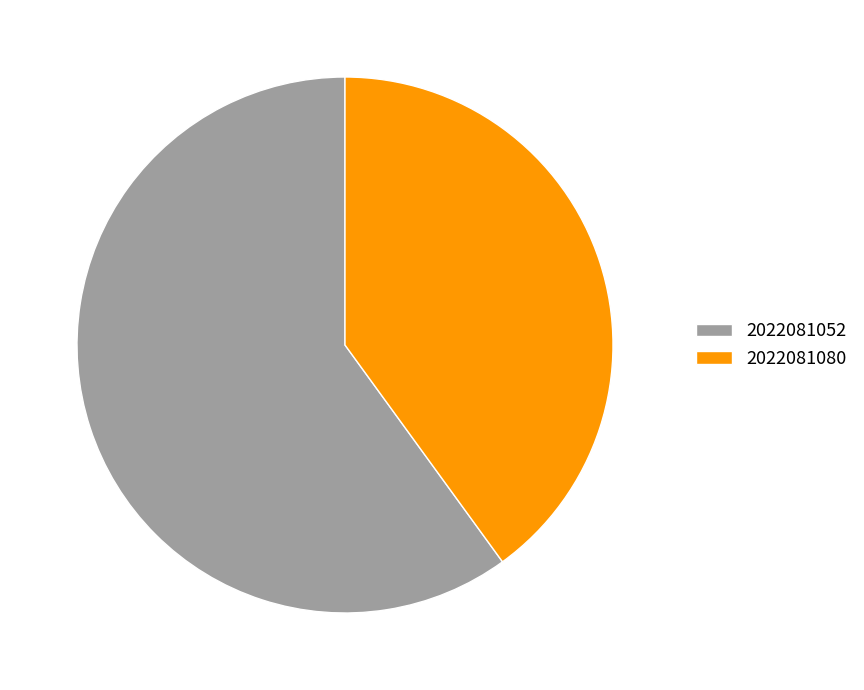

Rank the categories by value from lowest to highest.

2022081080, 2022081052